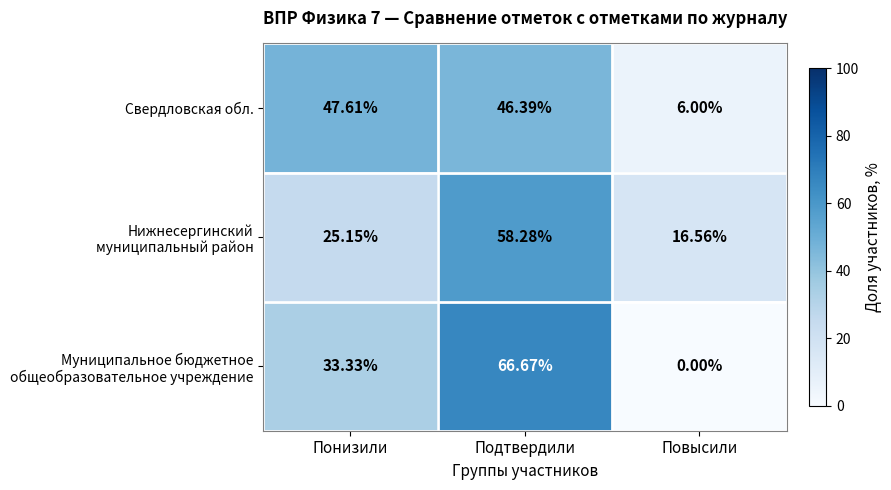

Which label corresponds to the largest value in the chart?

Подтвердили